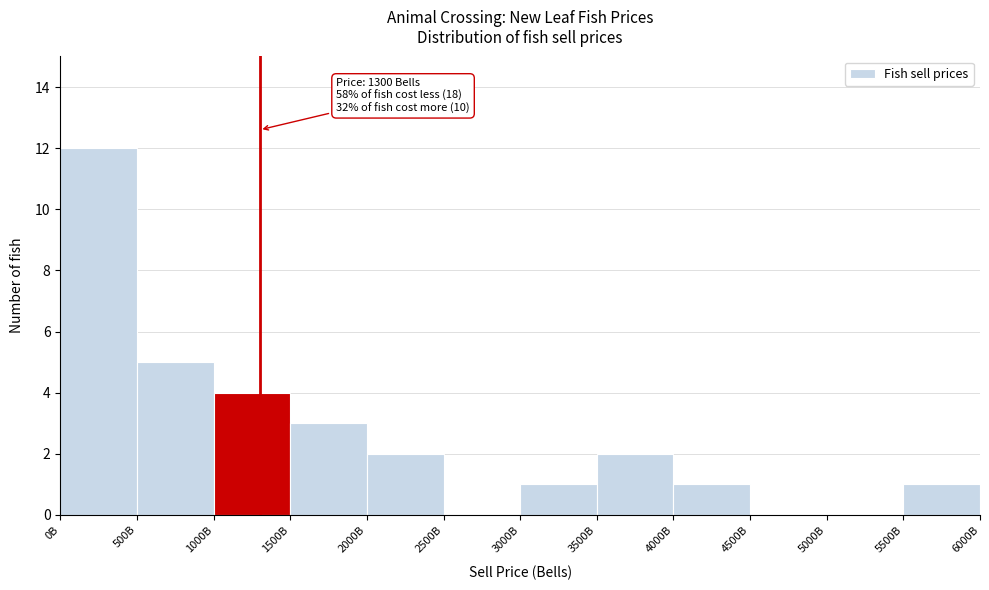

Reading left to right, extract all data points from this chart.

0B=12	500B=5	1000B=4	1500B=3	2000B=2	2500B=0	3000B=1	3500B=2	4000B=1	4500B=0	5000B=0	5500B=1